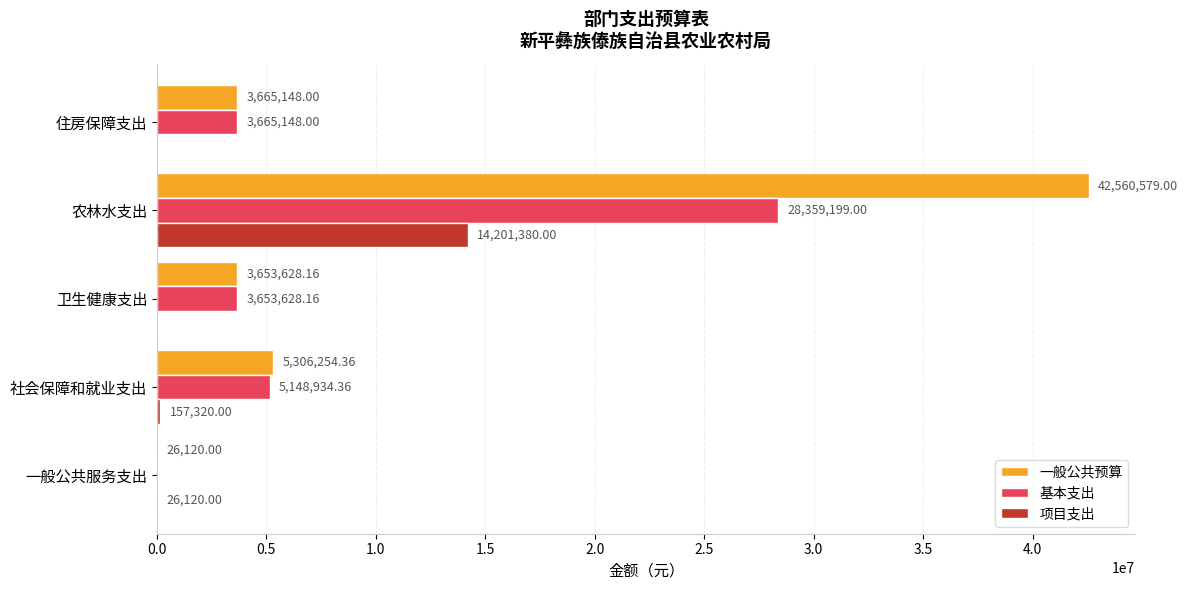

What is the total value across all series at 一般公共服务支出?

52240.0